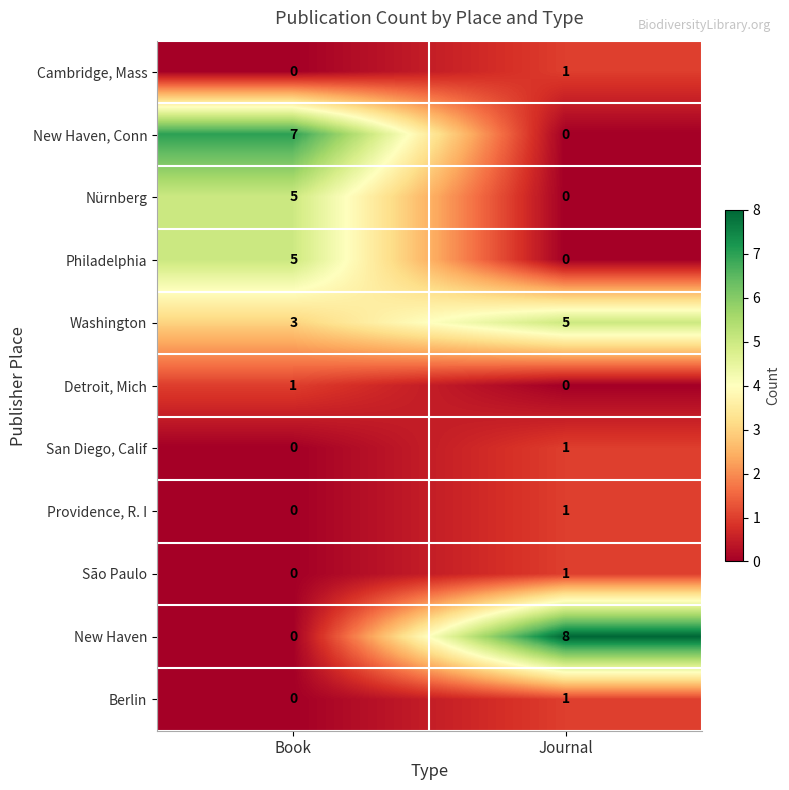

What is the difference between the highest and lowest values at Book?

7